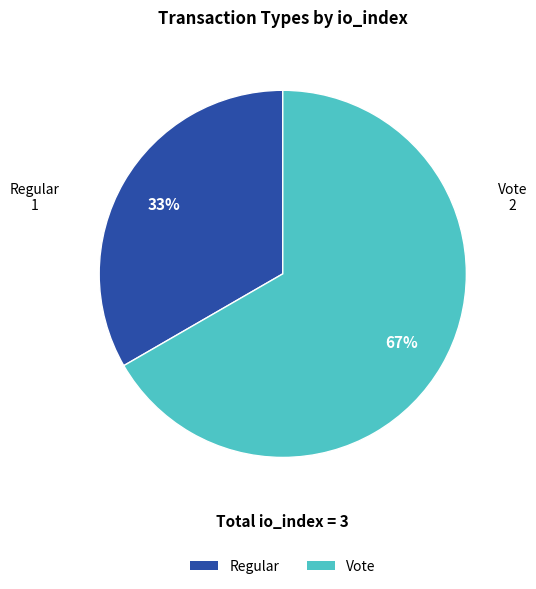

To the nearest percent, what is the average slice percentage?

50%